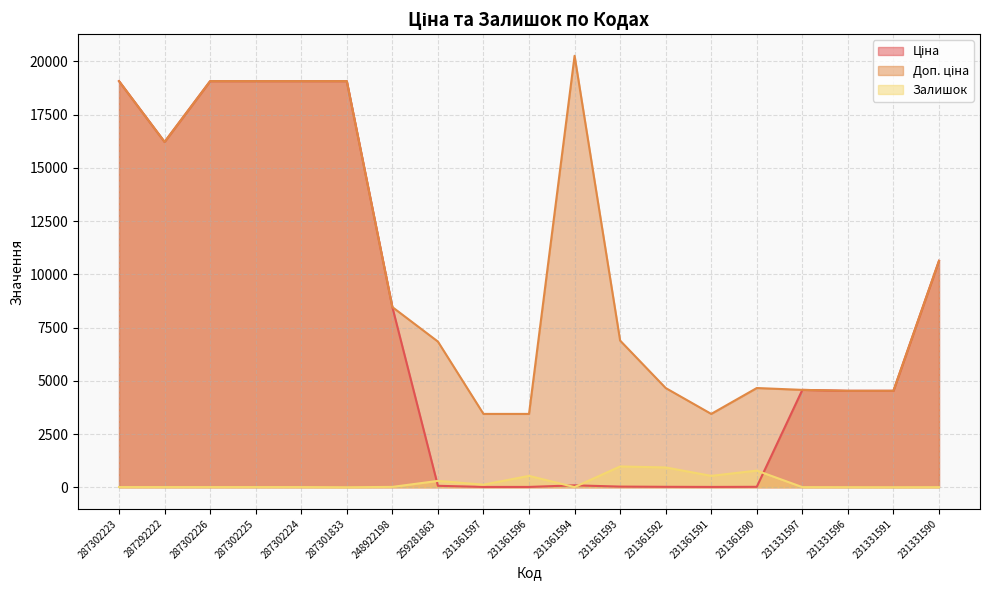

What are all the series names shown in the legend?

Ціна, Доп. ціна, Залишок